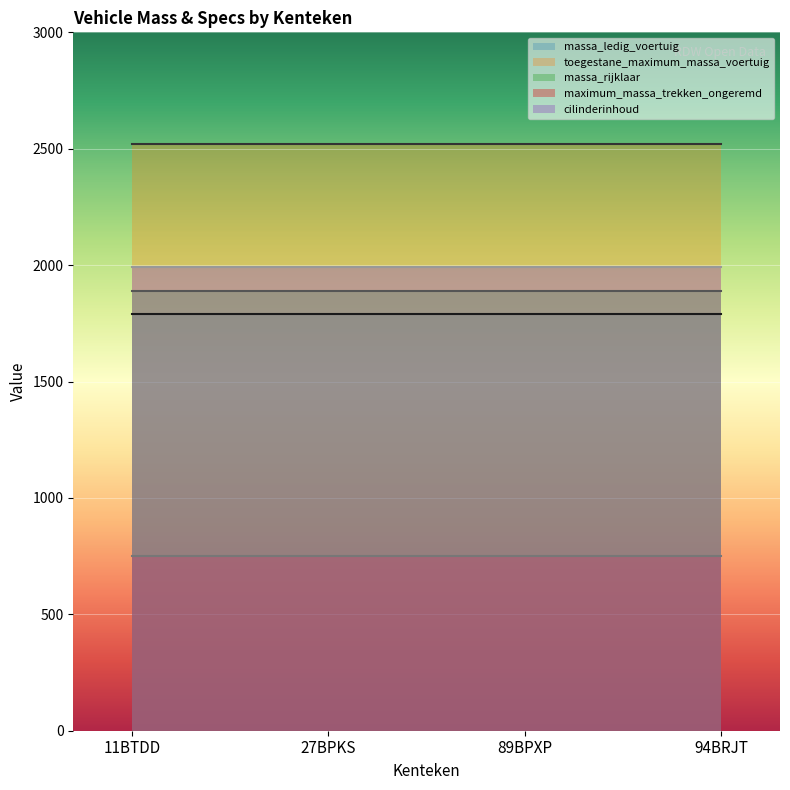

How many lines are shown in the chart?

5